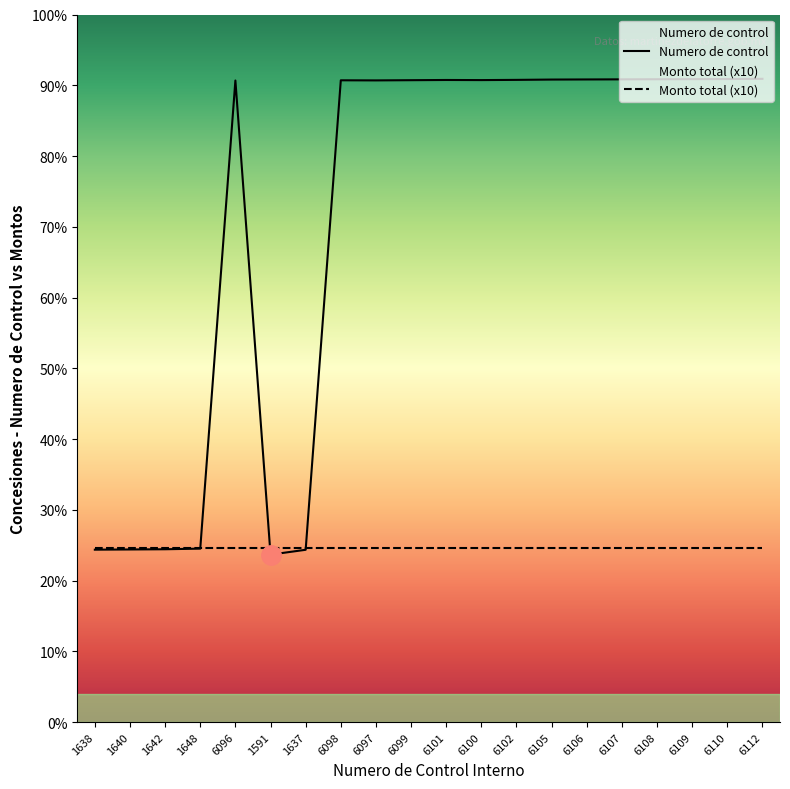

Is the value of Numero de control at 1642 greater than the value of Monto total at 6102?

Yes